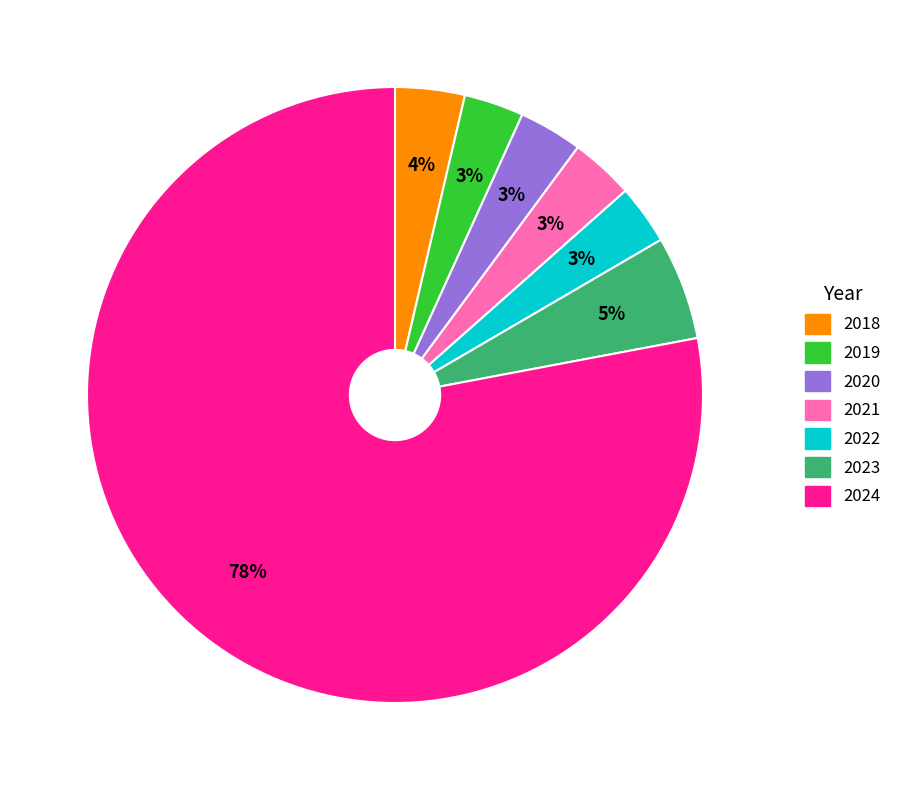

To the nearest percent, what is the average slice percentage?

14%